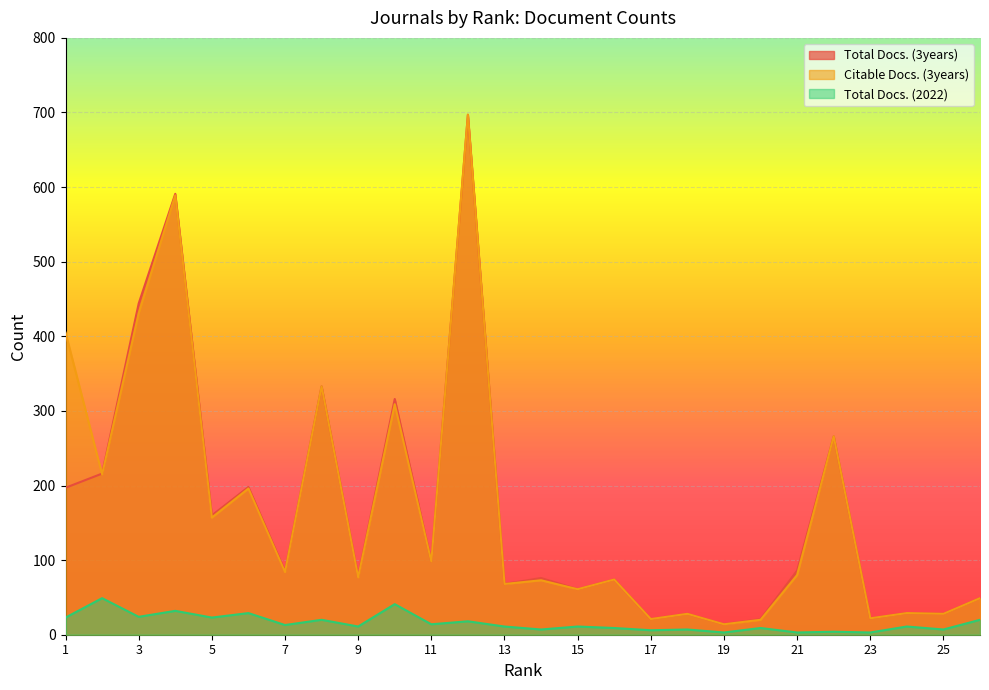

What is the value of the Citable Docs. (3years) point at the 3rd from the left?

431